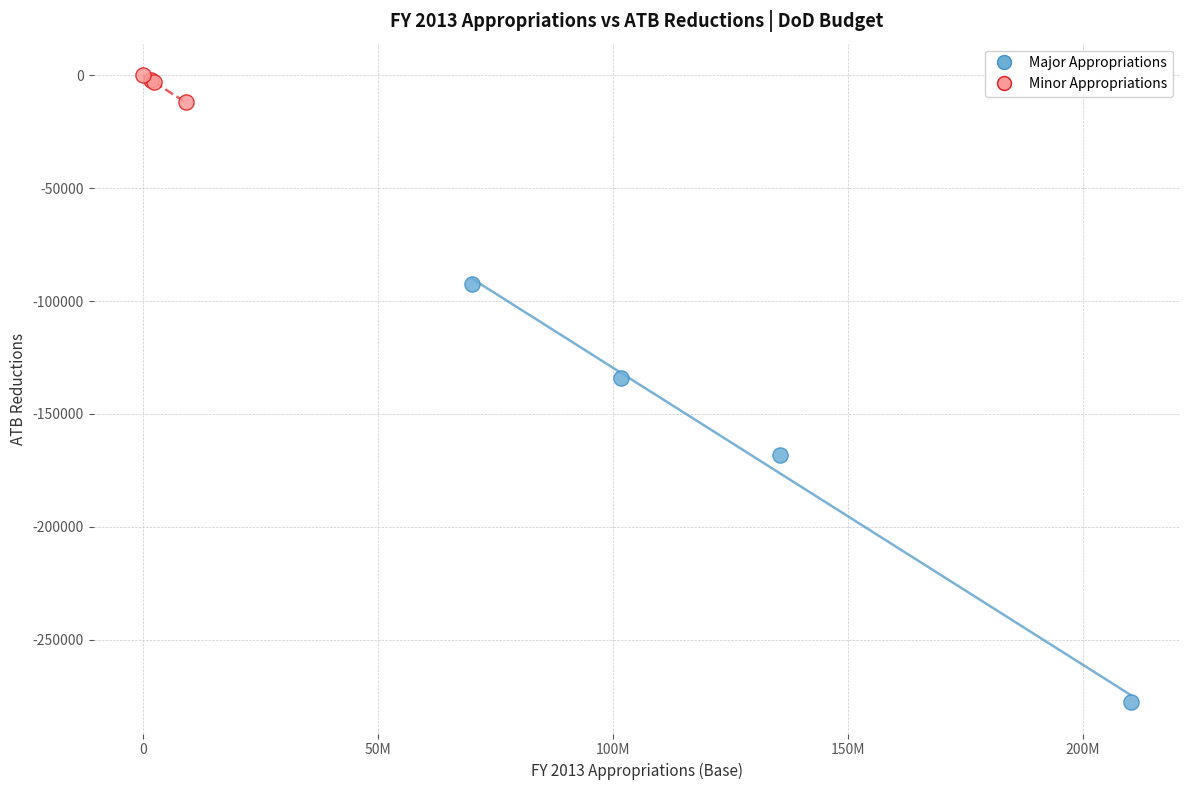

Which series contains the highest Y value?

Minor Appropriations